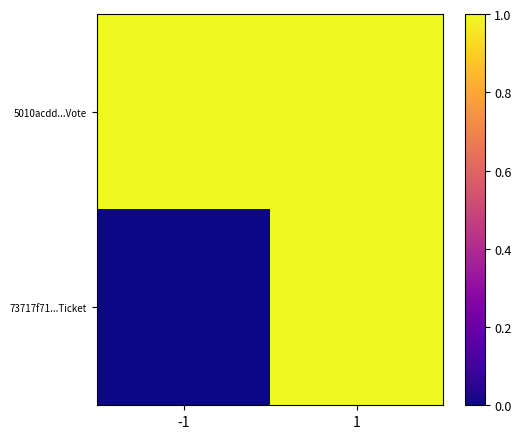

At -1, list the series in order from largest to smallest.

5010acdd...Vote, 73717f71...Ticket